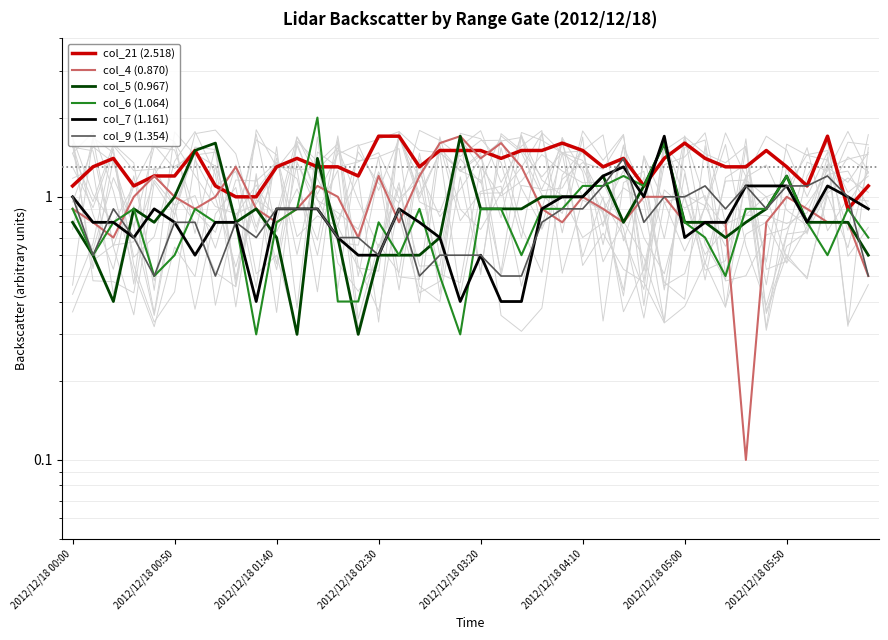

How many times do col_21 (2.518) and col_4 (0.870) cross each other?

6